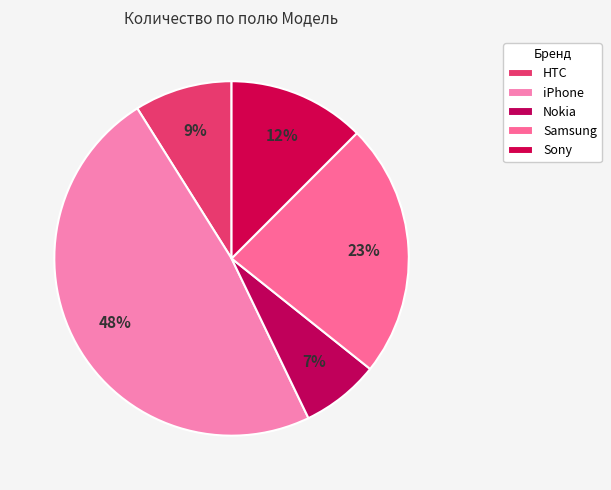

How many slices are in this pie chart?

5